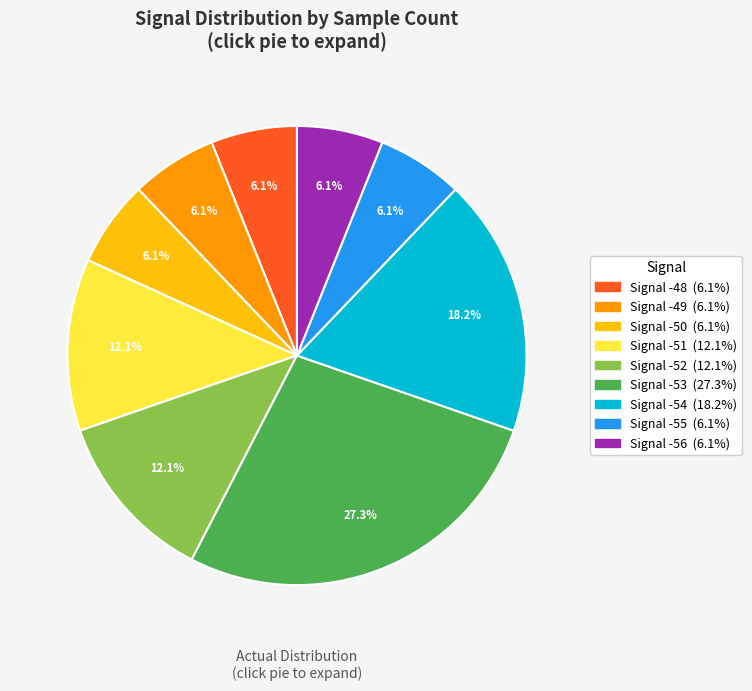

Count the number of slices in the pie.

9